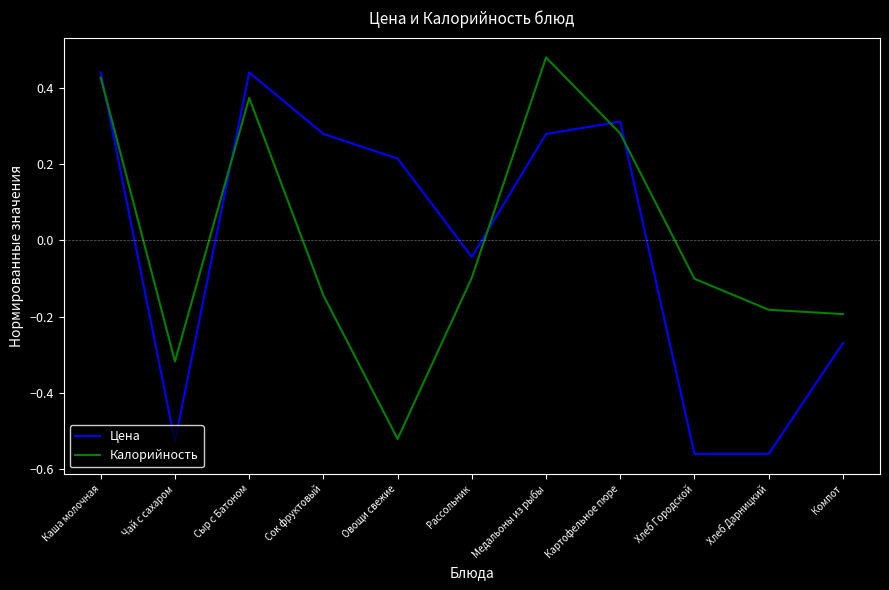

The Калорийность series shows -0.1 at Хлеб Городской. True or false?

True